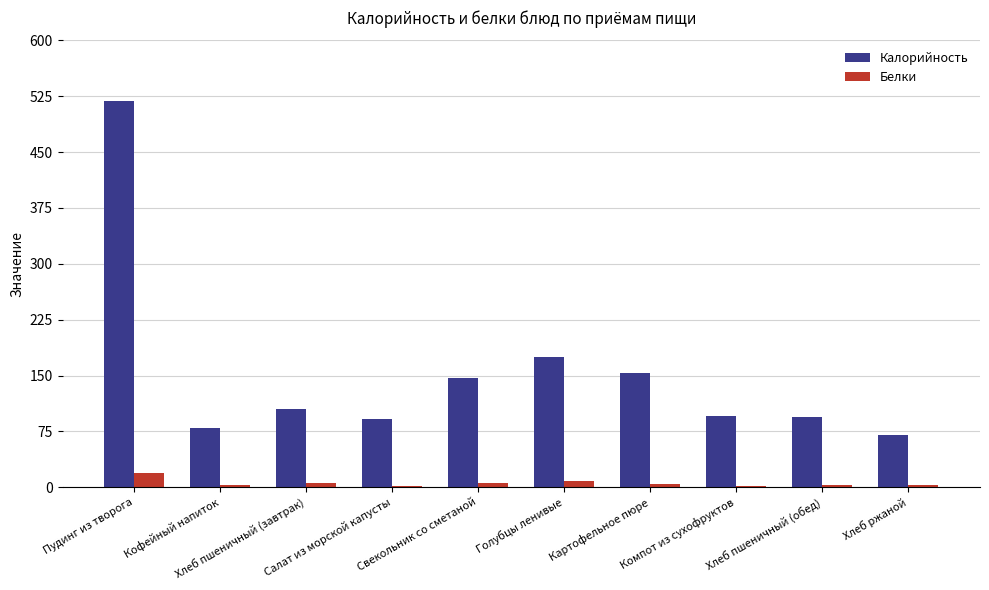

Between Голубцы ленивые and Компот из сухофруктов, which series saw the biggest shift?

Калорийность